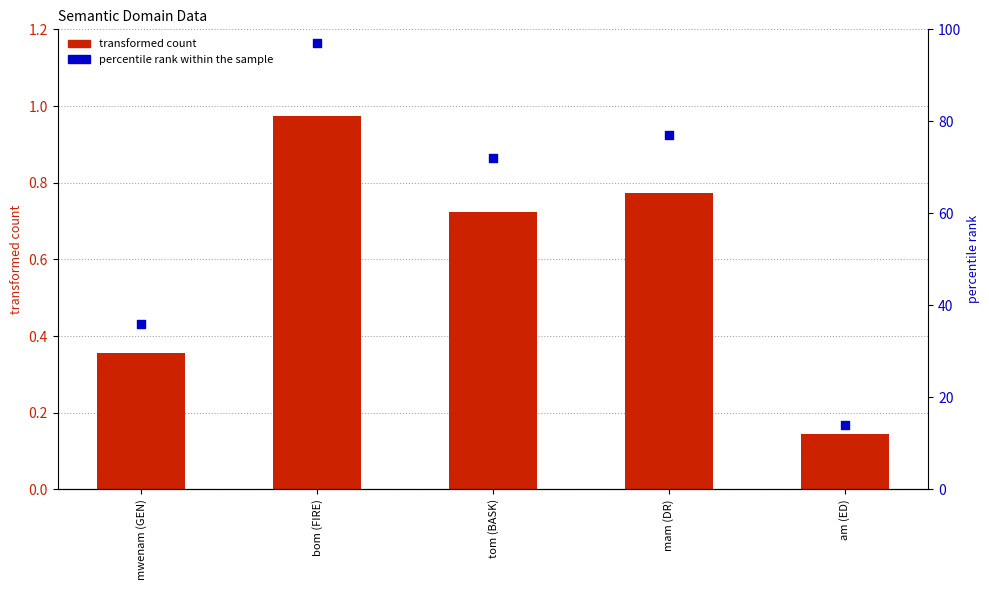

Which series reaches the maximum Y coordinate?

percentile rank within the sample